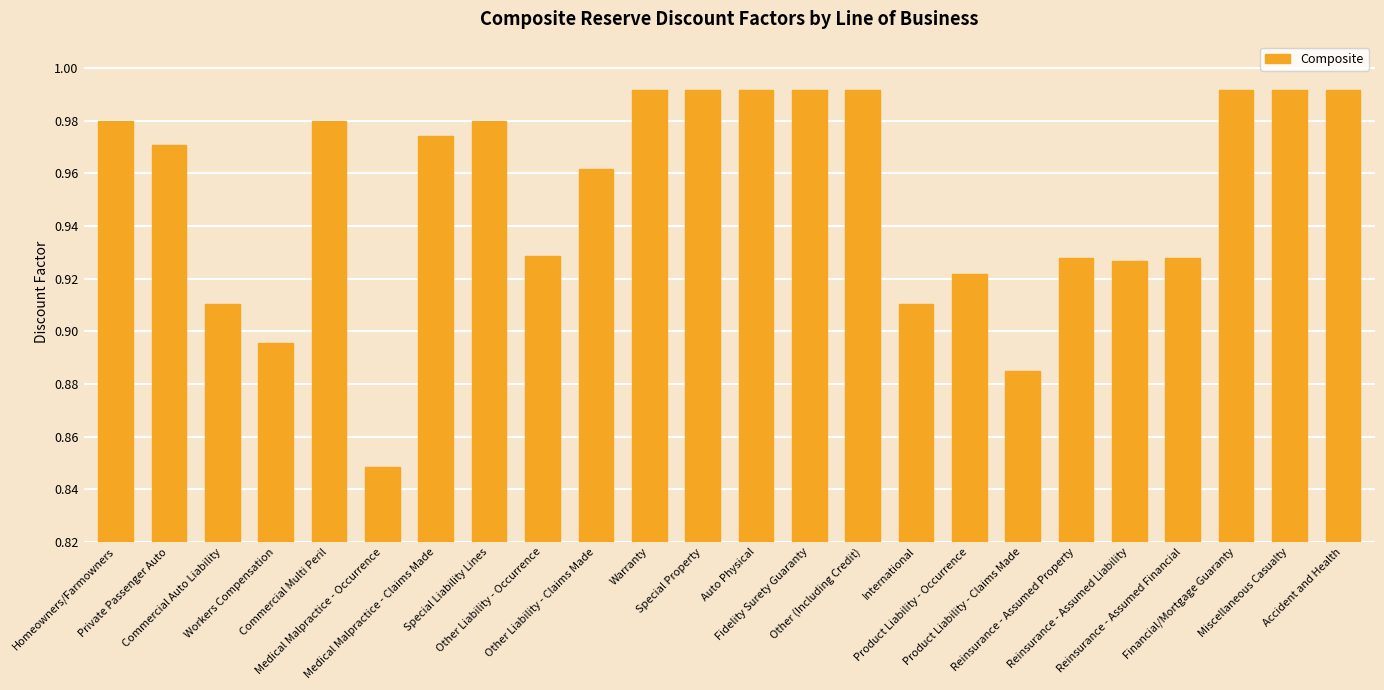

Which has a higher value, Medical Malpractice - Claims Made or Product Liability - Occurrence?

Medical Malpractice - Claims Made